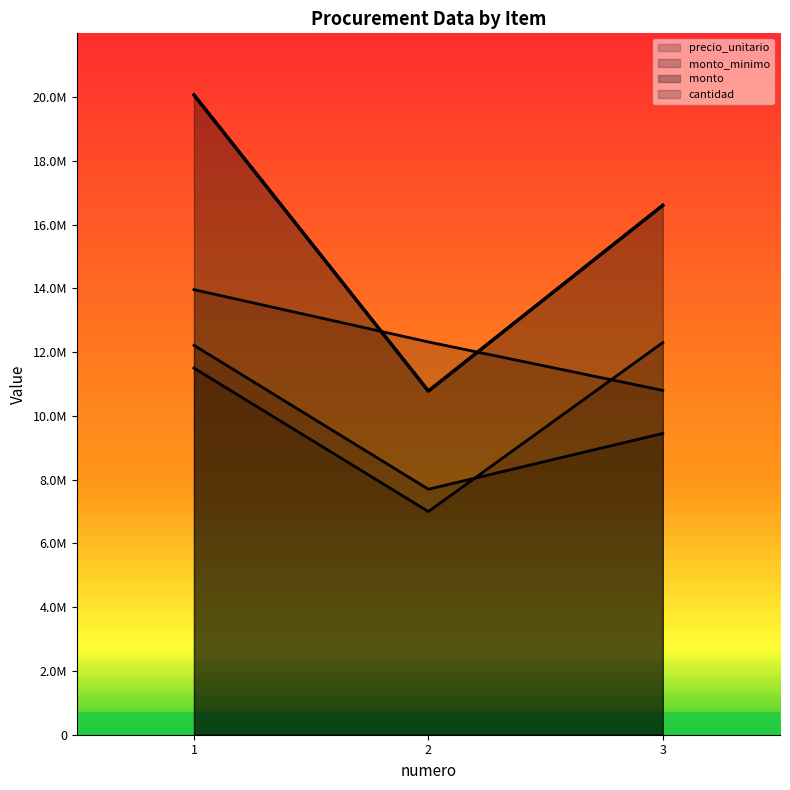

What is the difference between the maximum and minimum values?

9287500